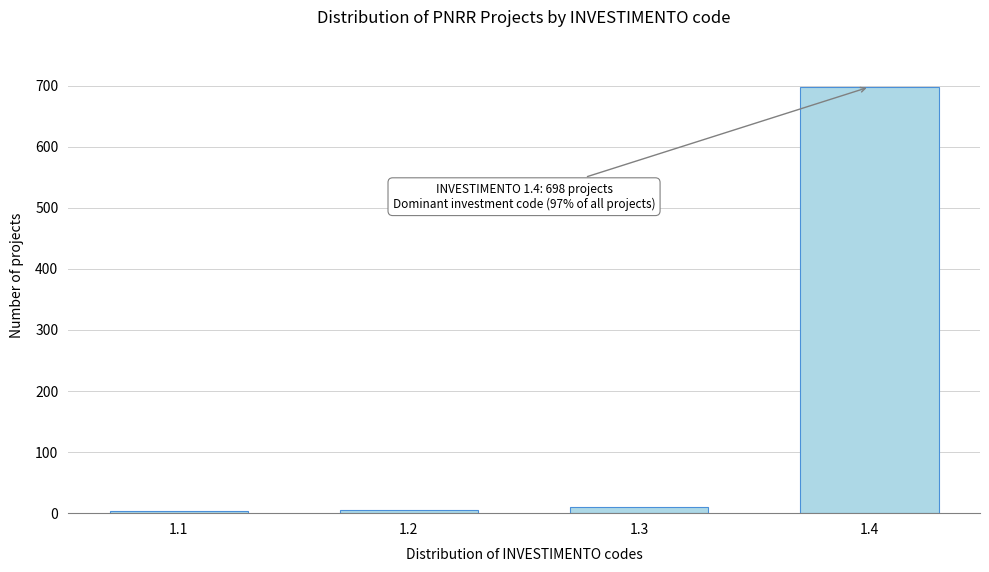

What is the average value?

180